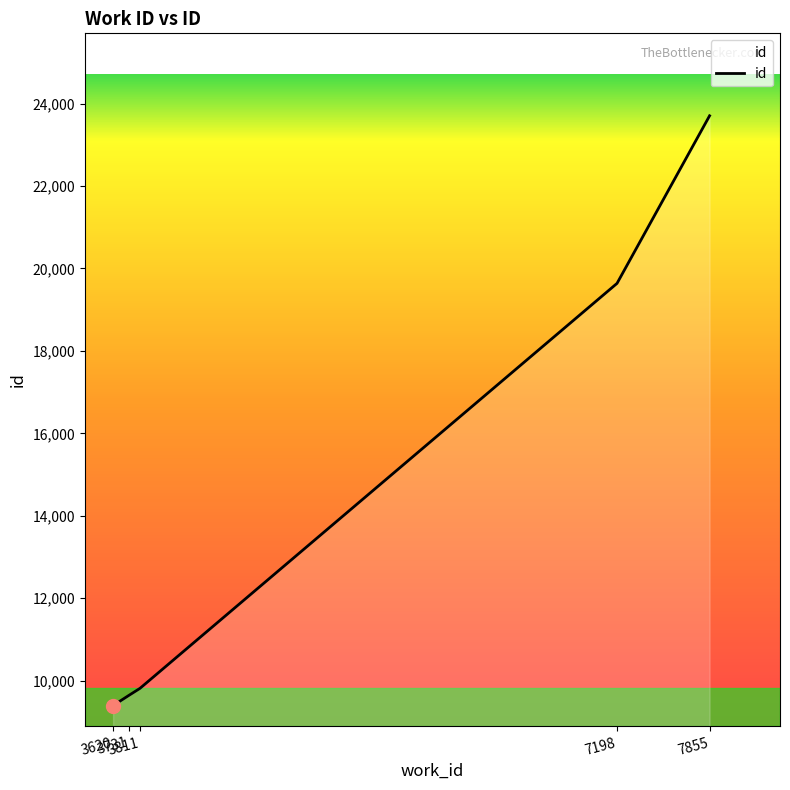

How many categories are shown in the chart?

5